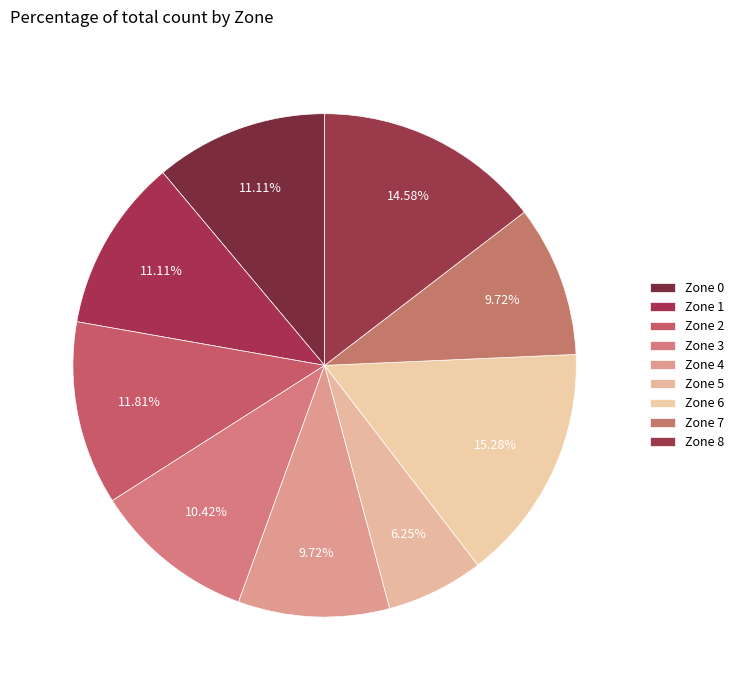

To the nearest percent, what is the difference between the Zone 5 and Zone 8 slice percentages?

8%